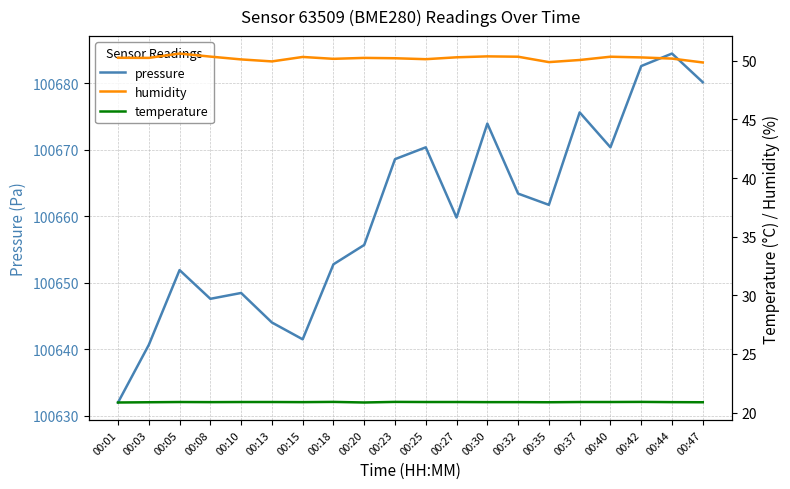

At which label is humidity closest to 50?

00:13